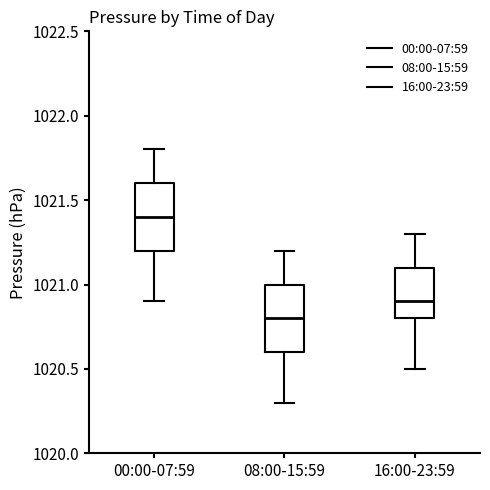

Reading left to right, read every box against the y-axis: the position of its median line, the range the box covers, and the ends of its whiskers. The values are not printed on the chart, so give them approximately, as read against the axis.

00:00-07:59: median 1021.4, box 1021.2 to 1021.6, whiskers 1020.9 to 1021.8
08:00-15:59: median 1020.8, box 1020.6 to 1021.0, whiskers 1020.3 to 1021.2
16:00-23:59: median 1020.9, box 1020.8 to 1021.1, whiskers 1020.5 to 1021.3